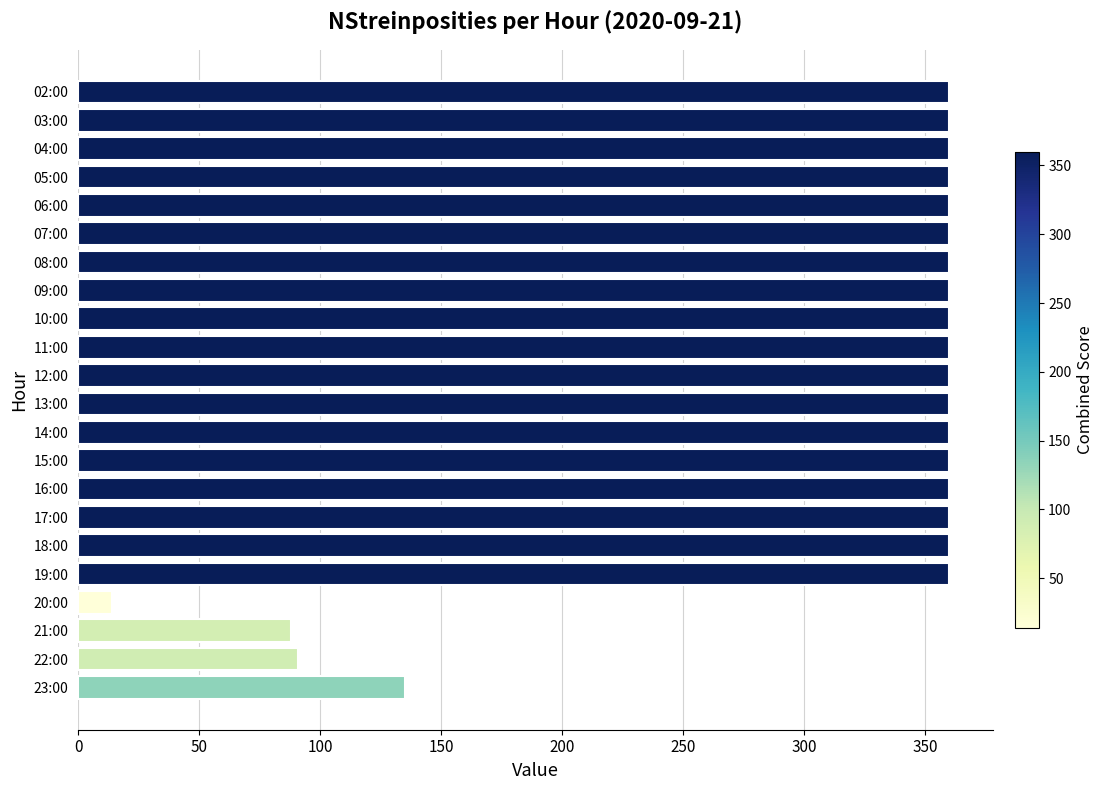

What is the average value?

309